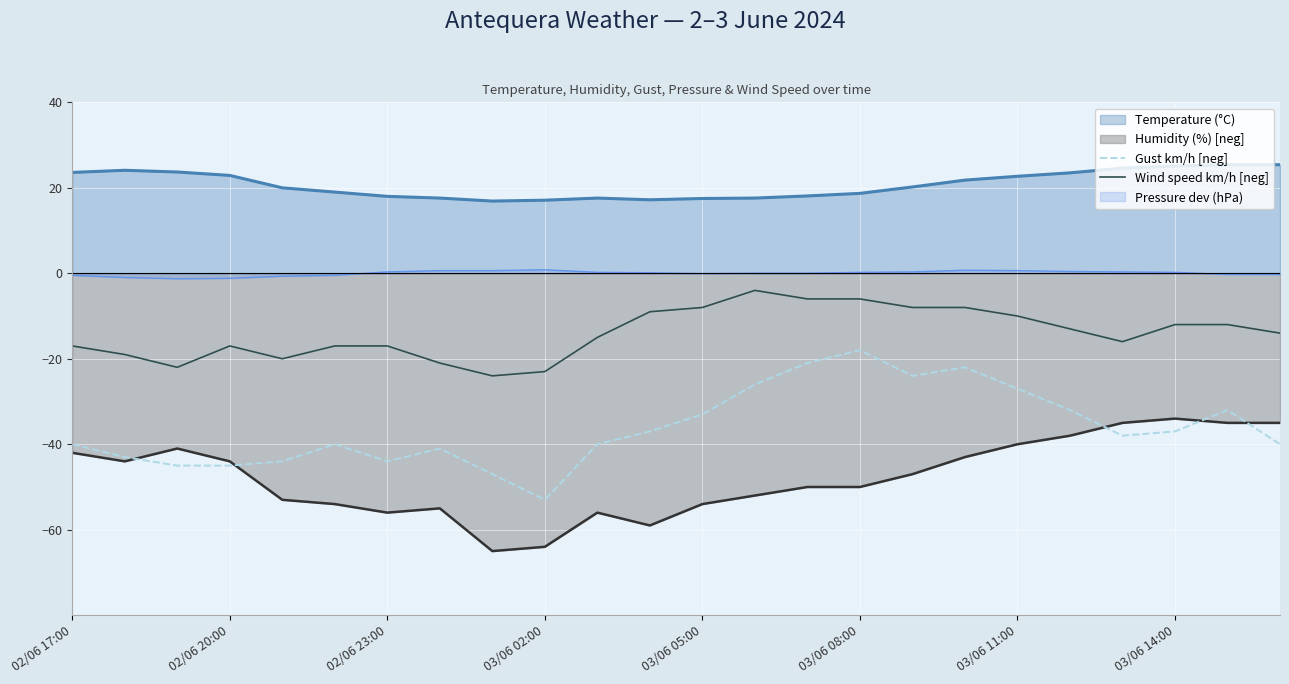

How many values in the Gust km/h [neg] series exceed -38?

11